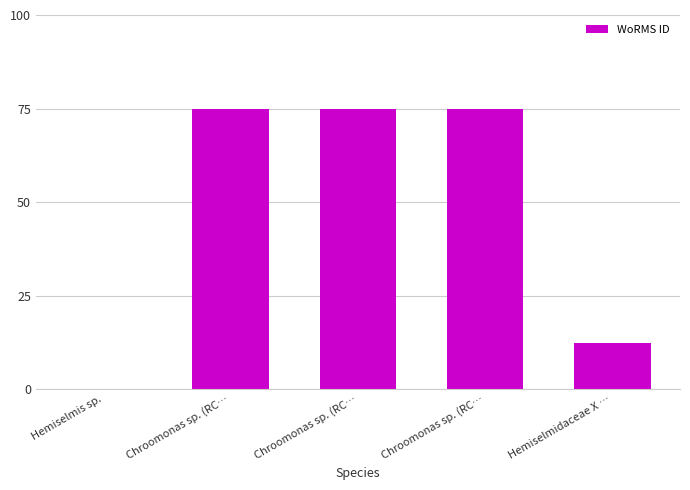

Reading left to right, extract all data points from this chart.

0.0	75.0	75.0	75.0	12.4